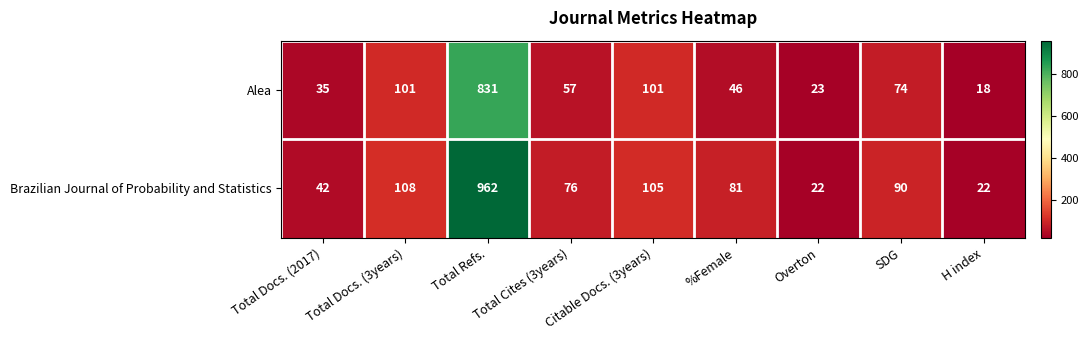

Which series has the largest range (max minus min)?

Brazilian Journal of Probability and Statistics